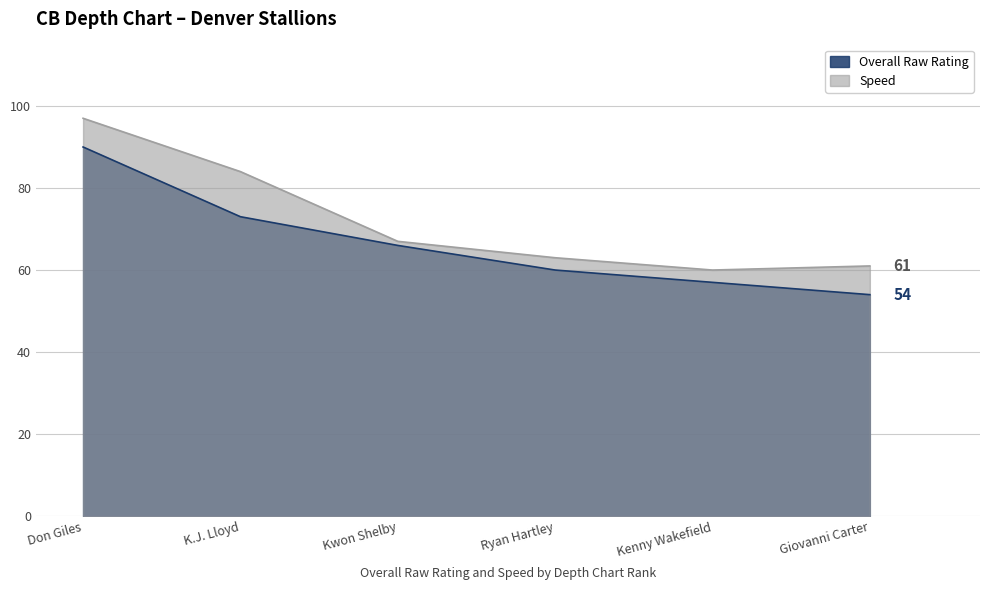

The value of speed at Giovanni Carter is 91. True or false?

False